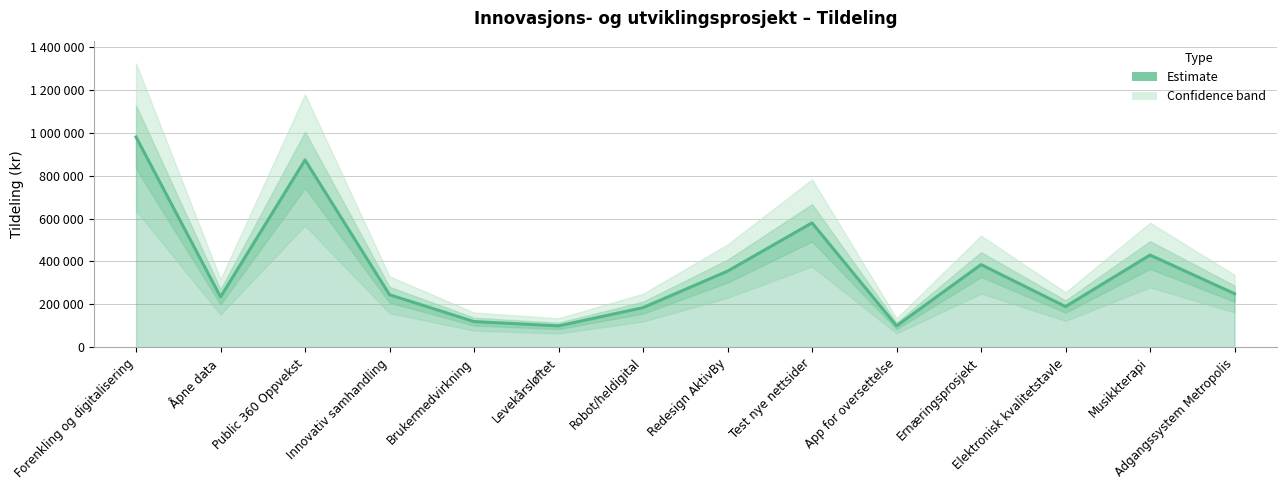

Is it true that the value at Levekårsløftet is 24839?

False